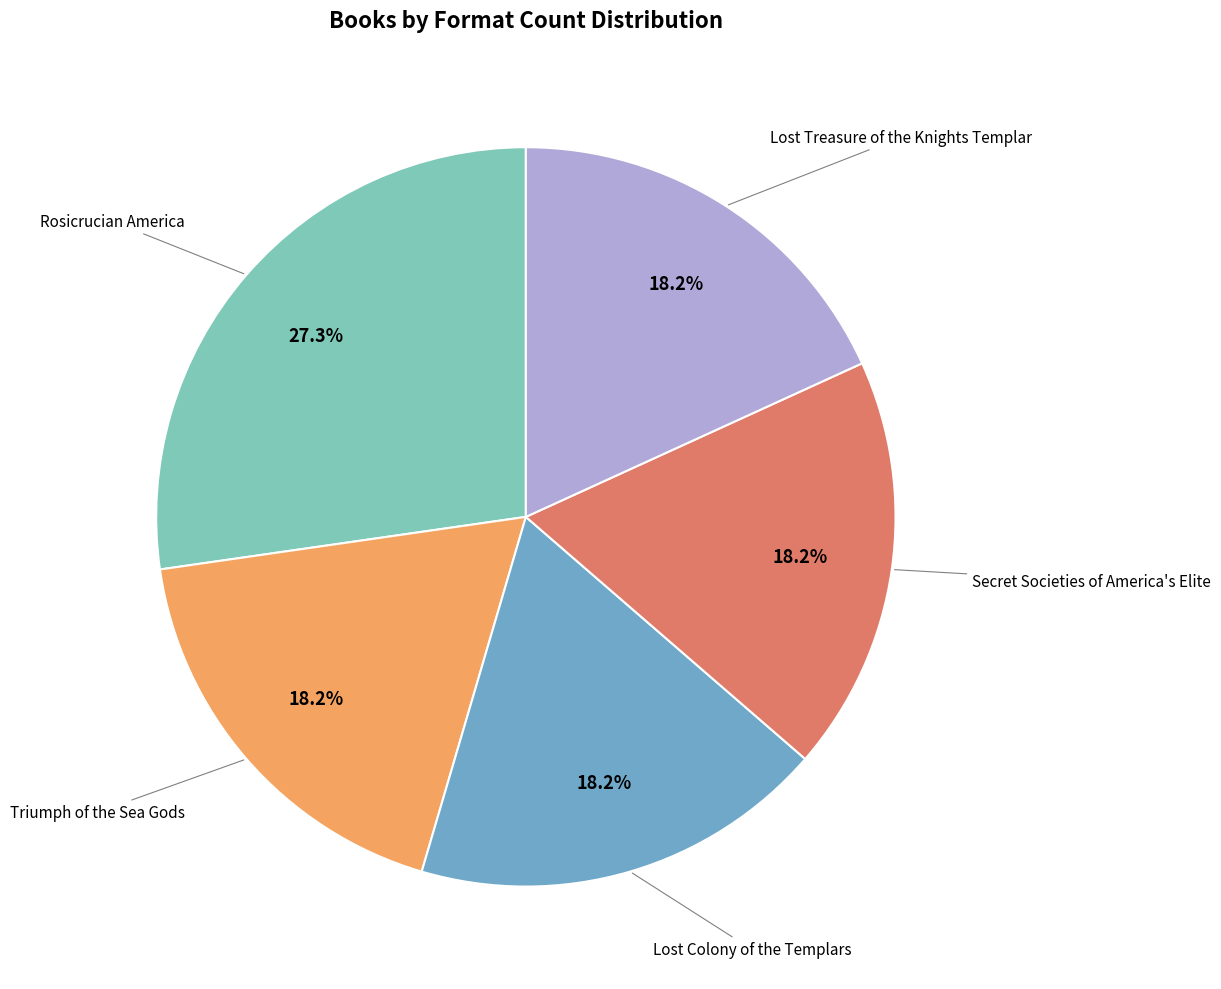

Is there any slice that represents more than half of the pie?

No